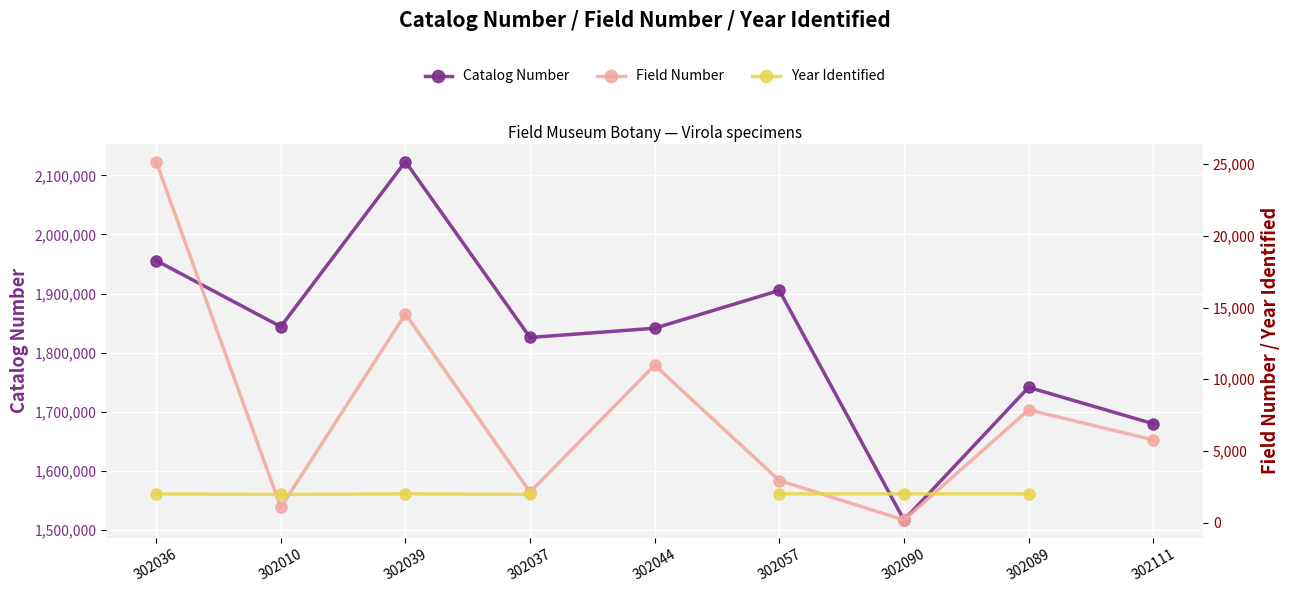

What is the label of the 3rd point from the left?

302039